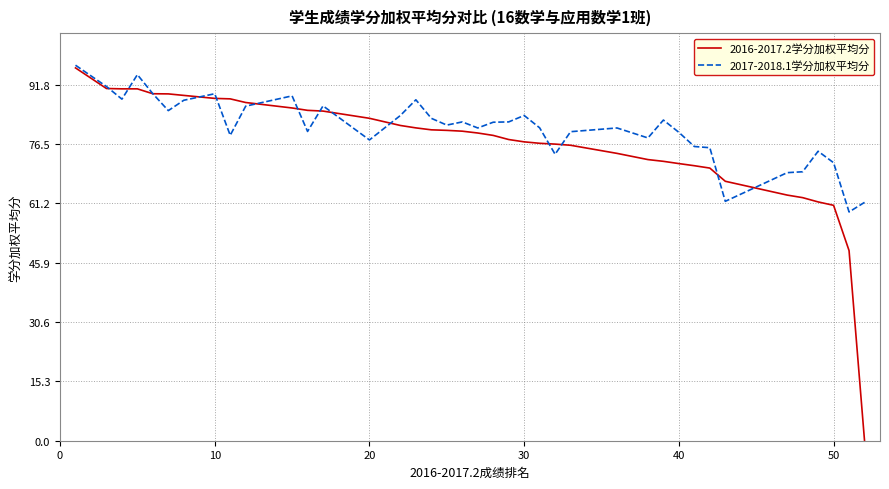

What is the lowest value of the 2017-2018.1学分加权平均分 series?

59.0